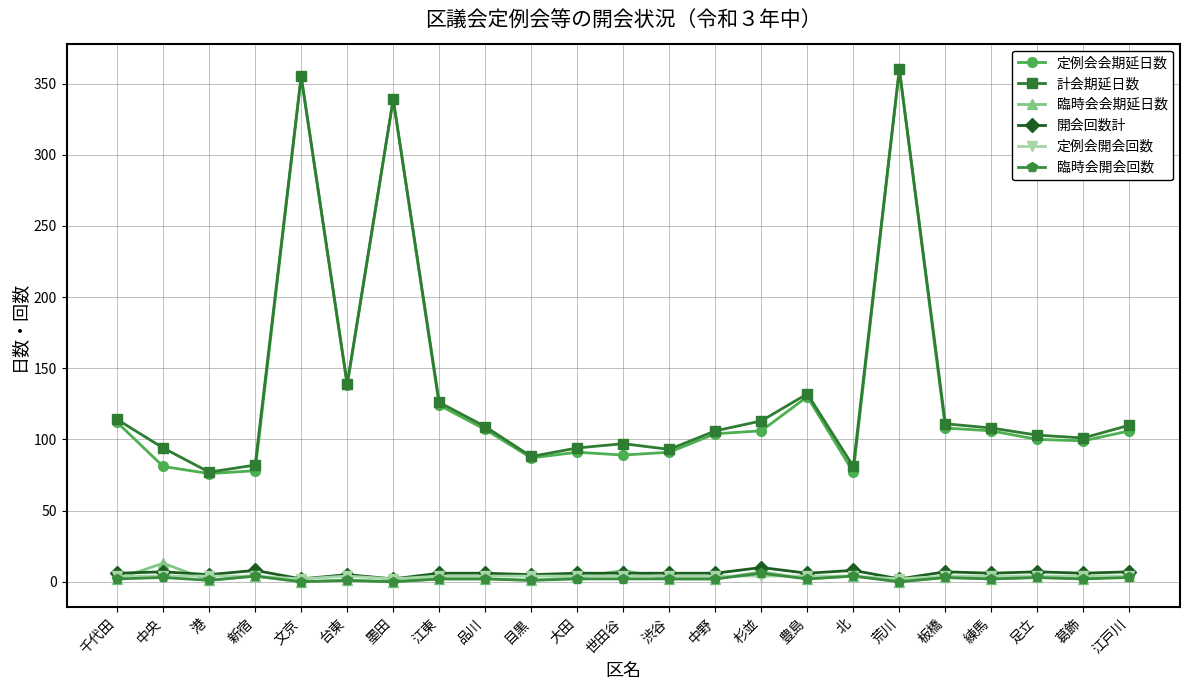

True or false: 計会期延日数 has more than 1 interior local peaks.

True